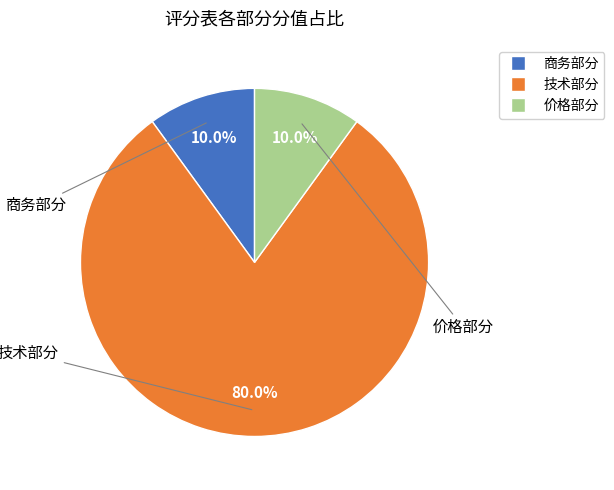

The 商务部分 slice represents 1% of the pie. True or false?

False